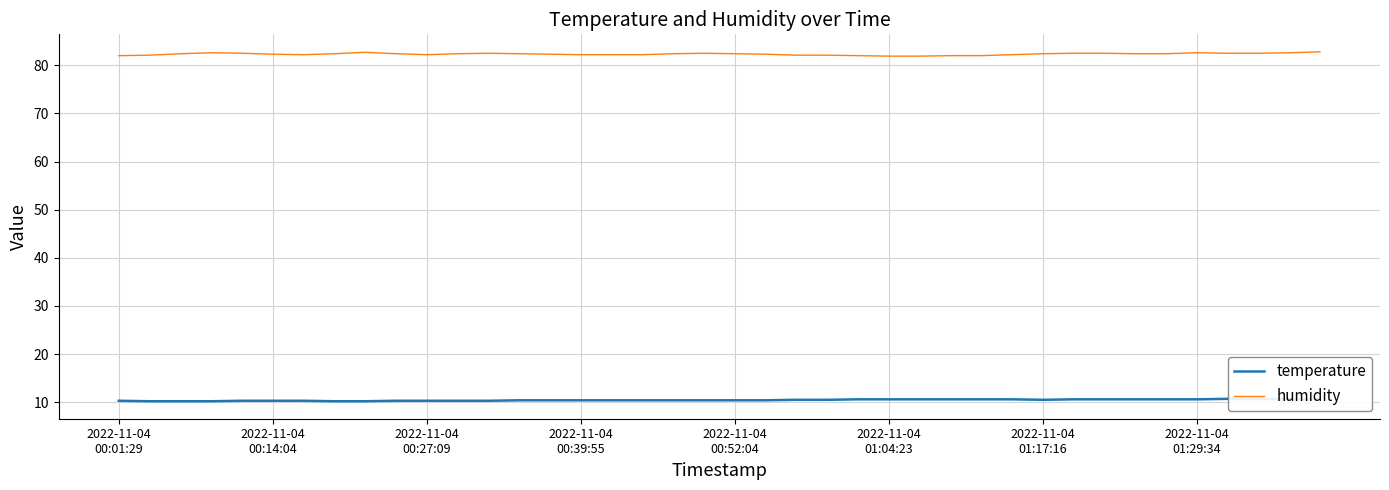

What is the minimum value for humidity?

81.9